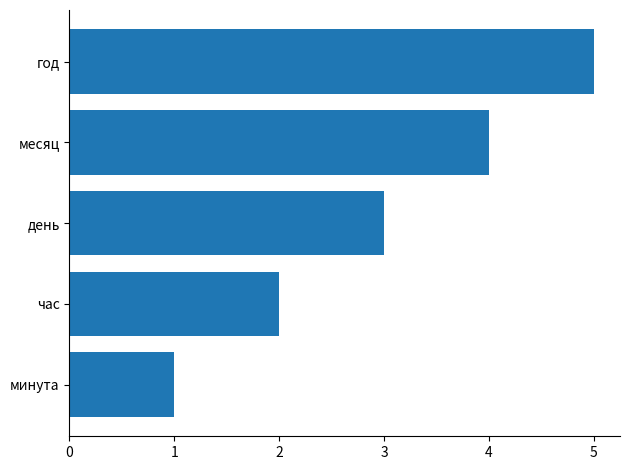

The chart shows a value of 3 at день. True or false?

True